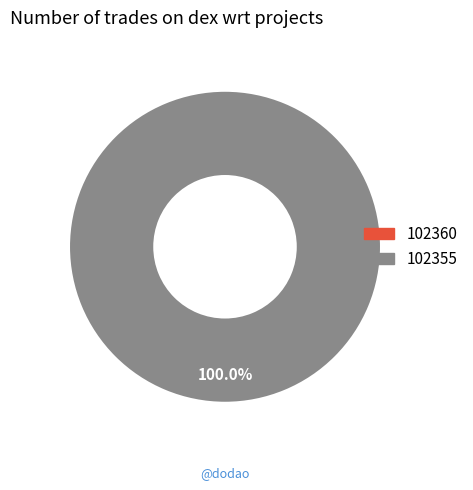

Which slice is the smallest?

102360